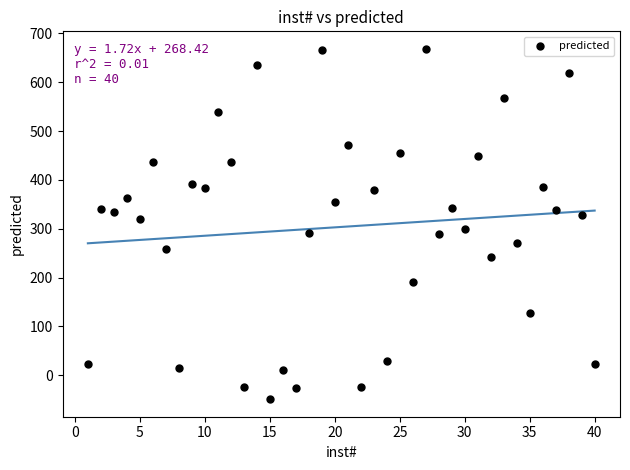

What is the range of X values (max minus min)?

39.0